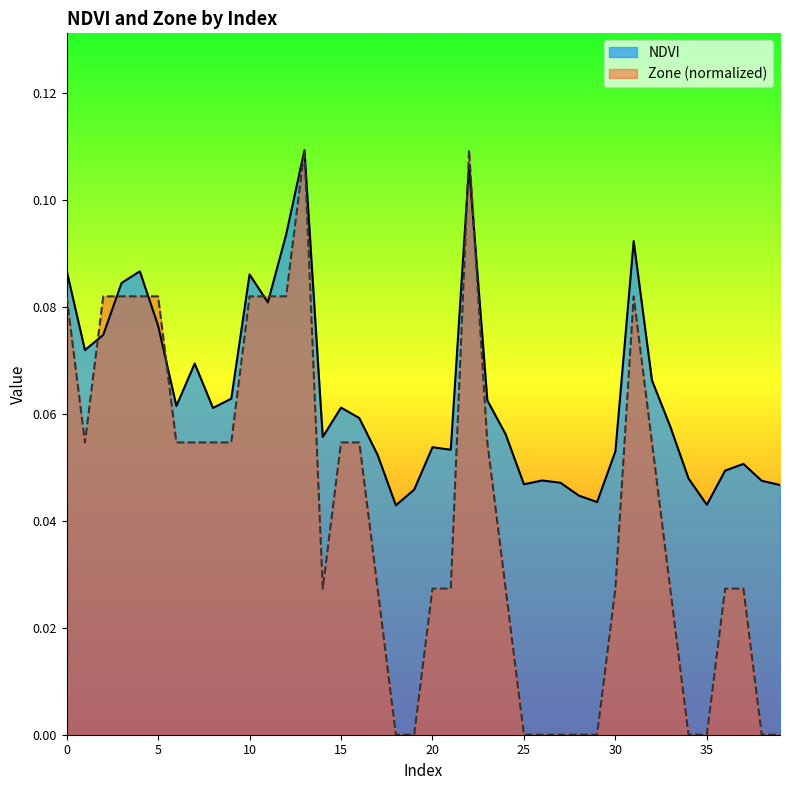

At which category does Zone reach its first local peak?

13